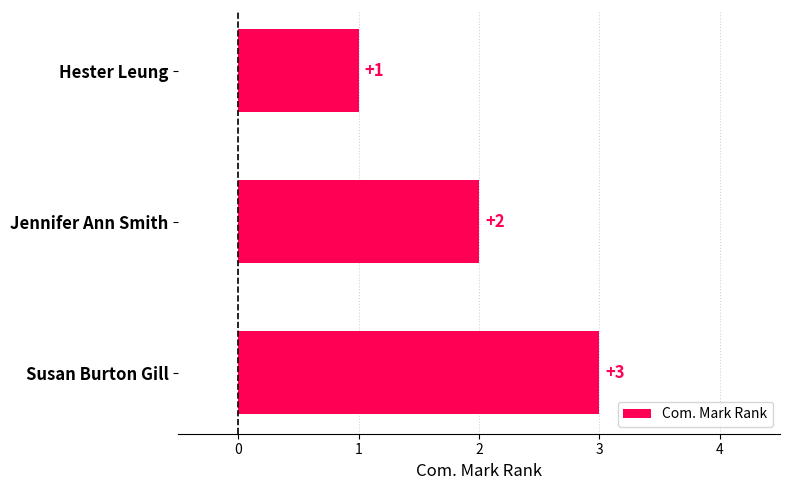

Rank the categories by value from highest to lowest.

Susan Burton Gill, Jennifer Ann Smith, Hester Leung